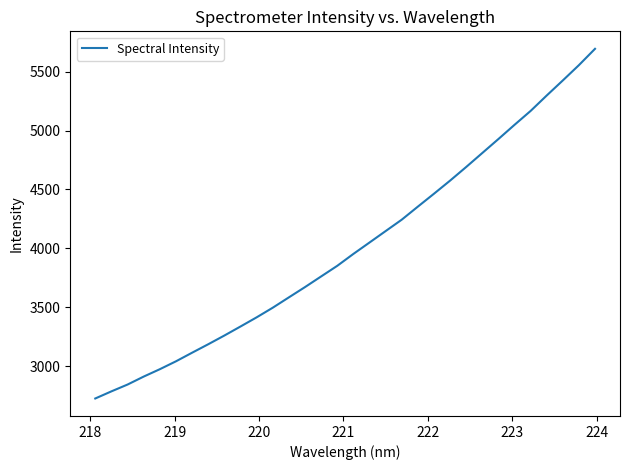

What is the minimum value shown in the chart?

2726.3